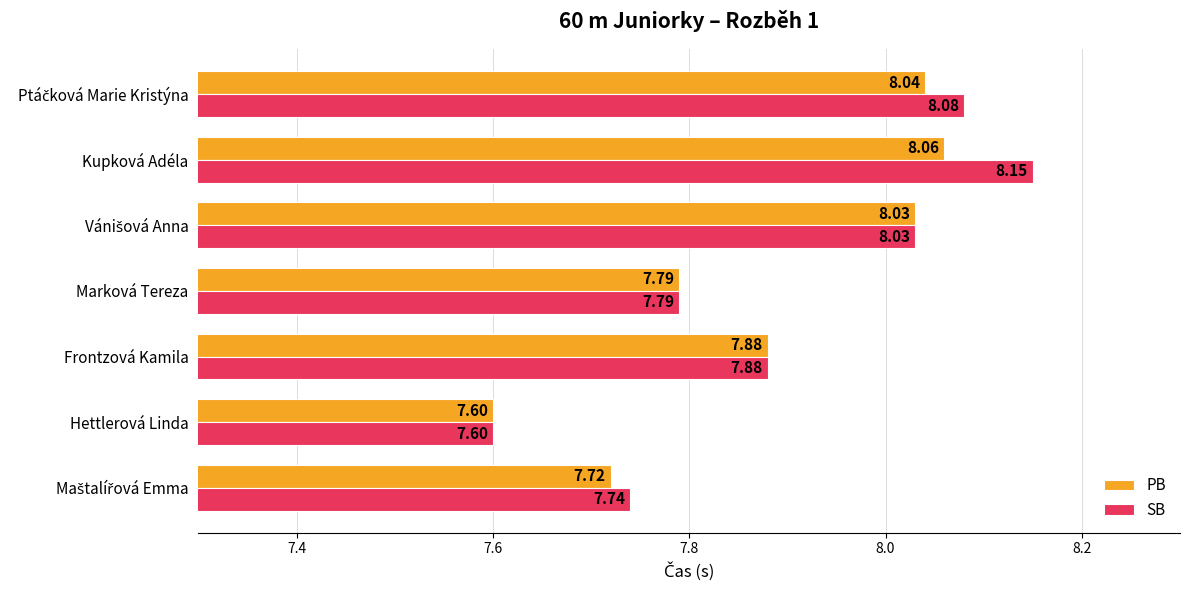

At which category is the sum across all series the highest?

Kupková Adéla